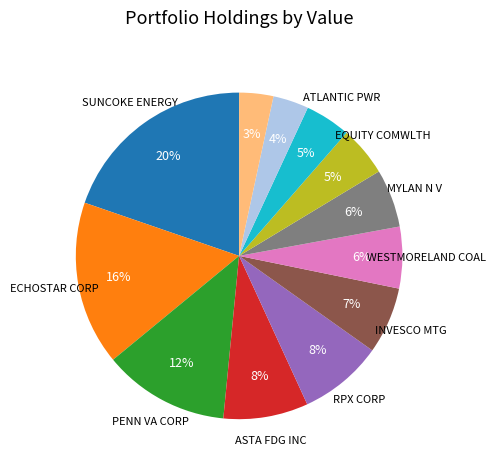

Is there any slice that represents more than half of the pie?

No